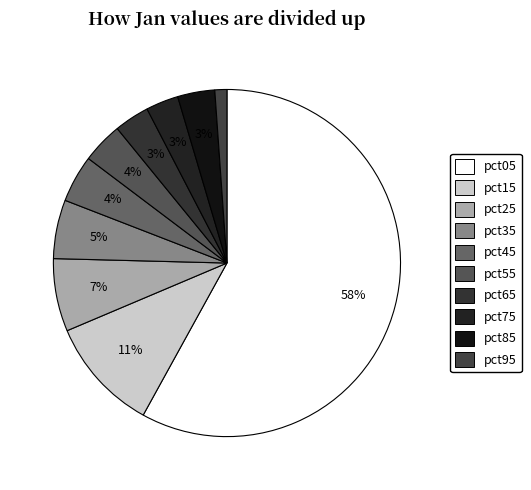

To the nearest percent, what is the difference between the largest and smallest slice percentages?

57%